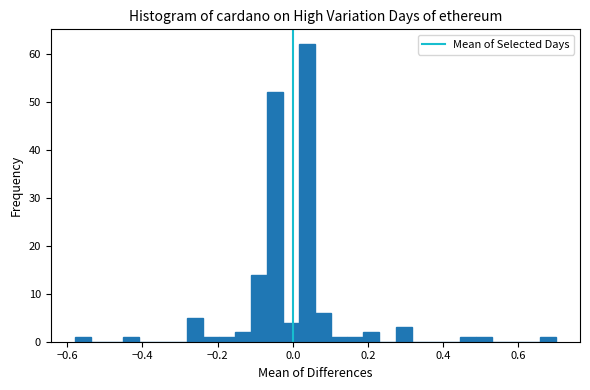

Read against the x-axis, roughly where is the centre of the tallest bar?

0.04